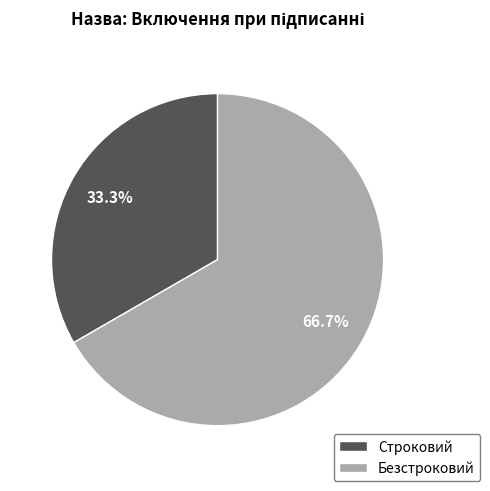

How many slices are in this pie chart?

2